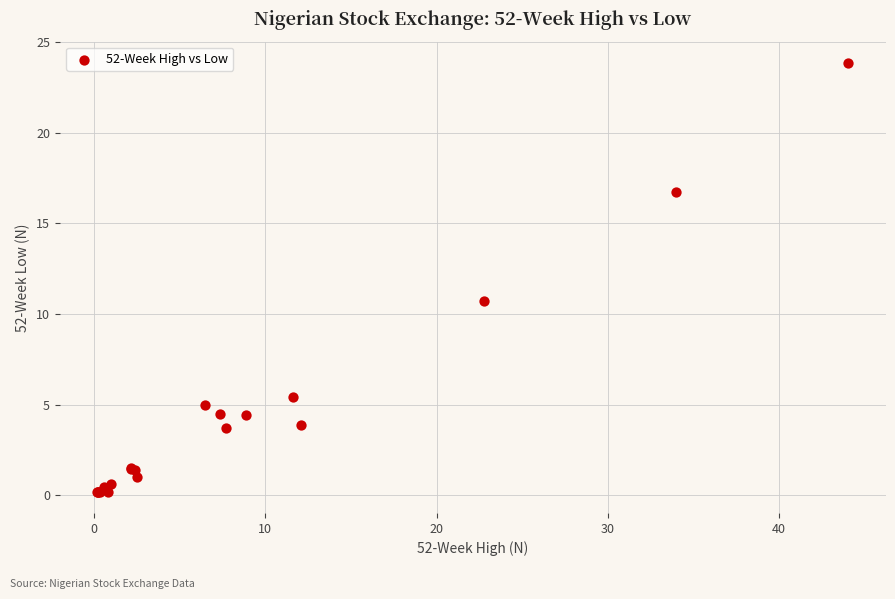

What Y value in the scatter plot is closest to 12?

10.7